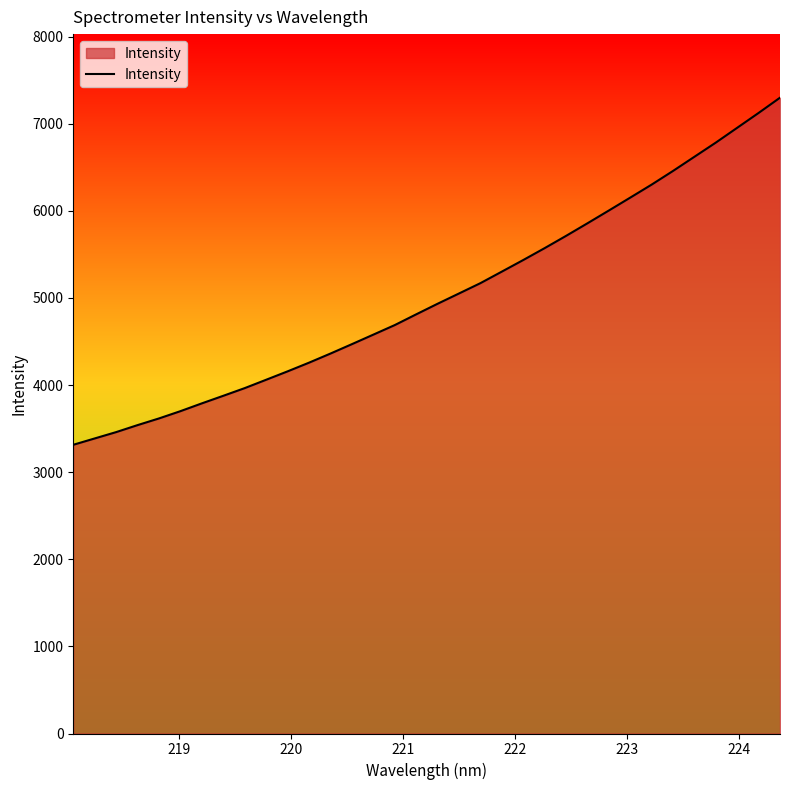

What is the minimum value shown in the chart?

3314.8